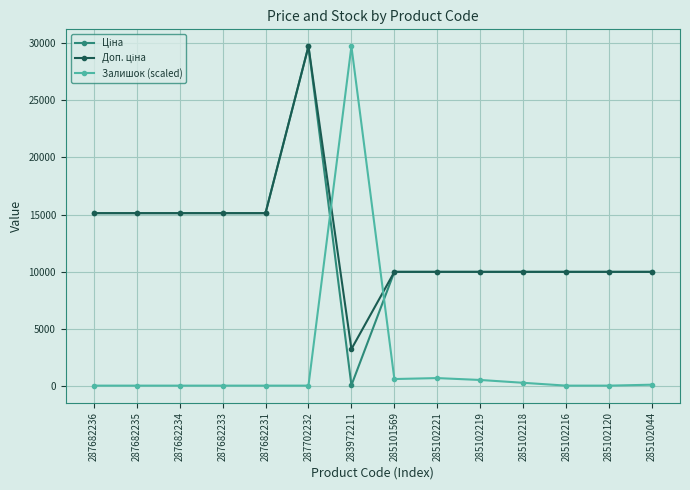

What is the spread (max minus min) of values at 285102120?

9975.0